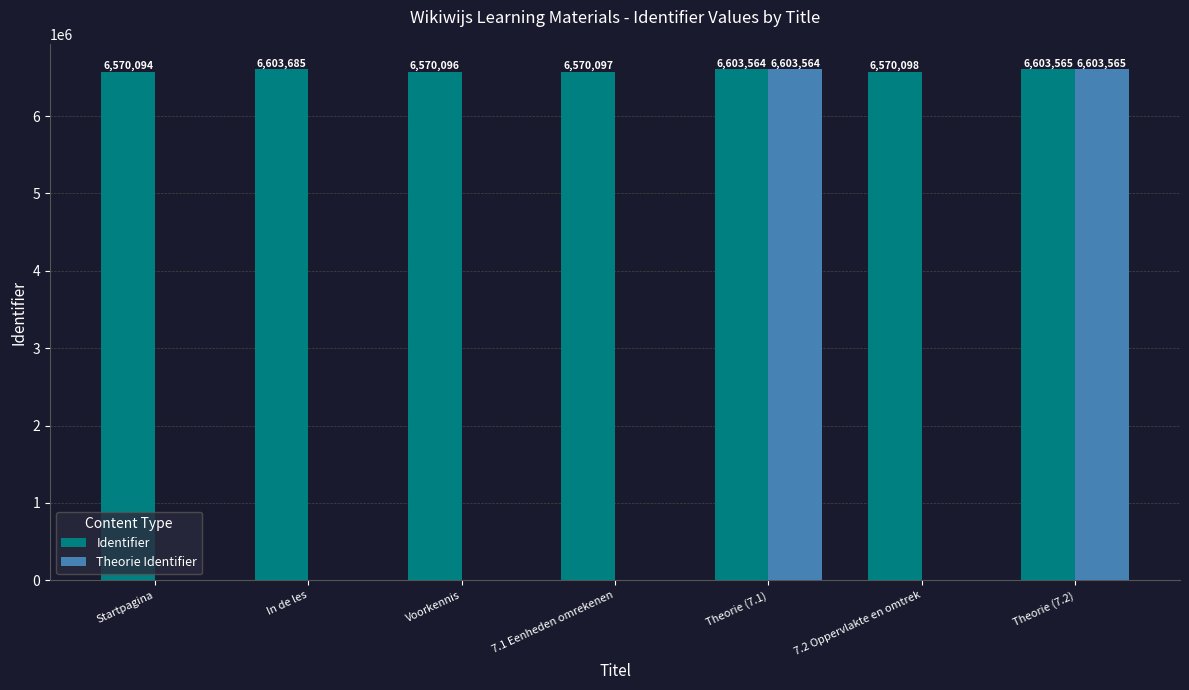

Reading right to left, extract all data points from this chart.

Identifier: 6603565	6570098	6603564	6570097	6570096	6603685	6570094
Theorie Identifier: 6603565	0	6603564	0	0	0	0